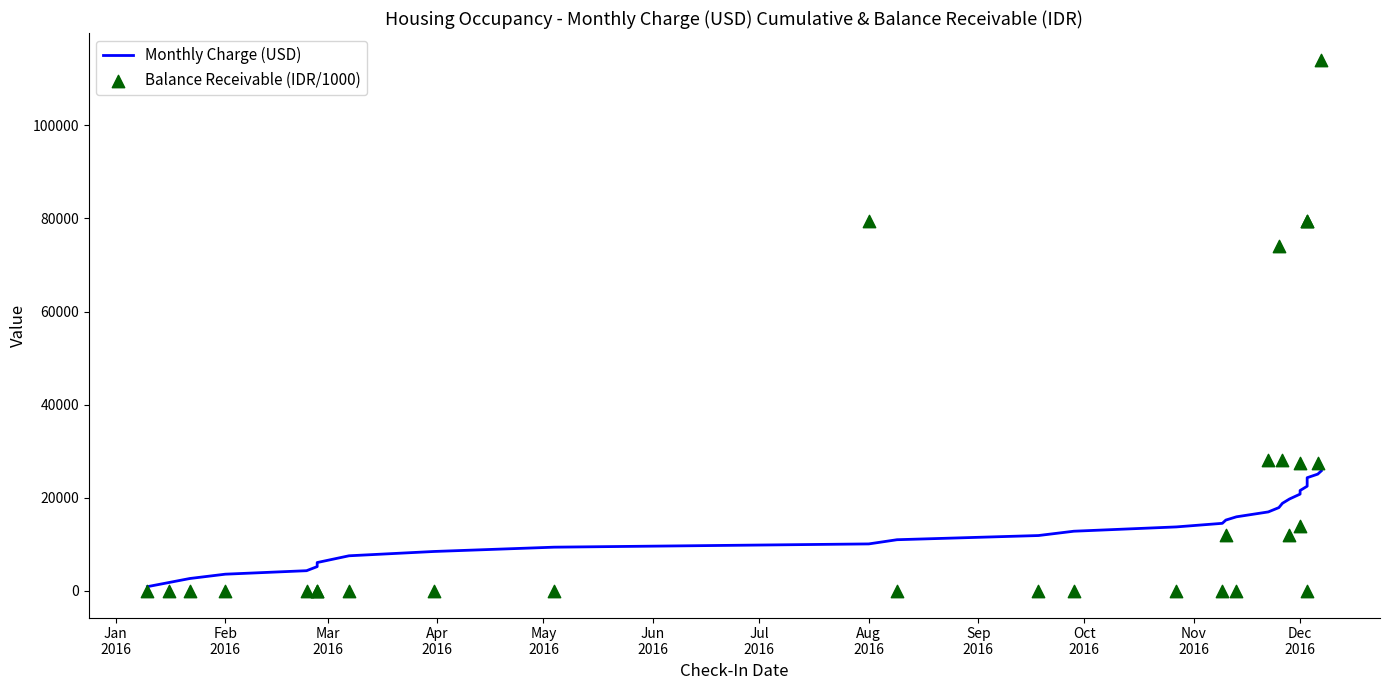

At how many categories does at least one series exceed 89108?

1